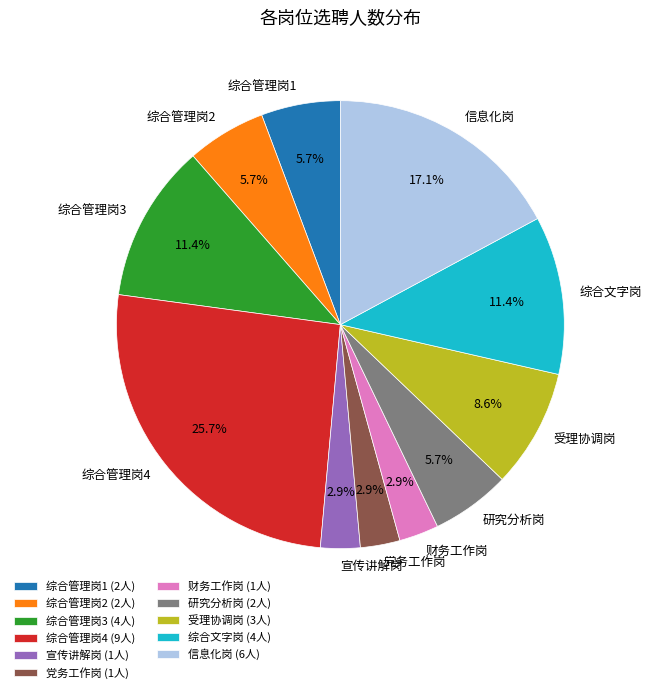

What is the ratio of the value at 信息化岗 to the value at 综合管理岗2?

3.0